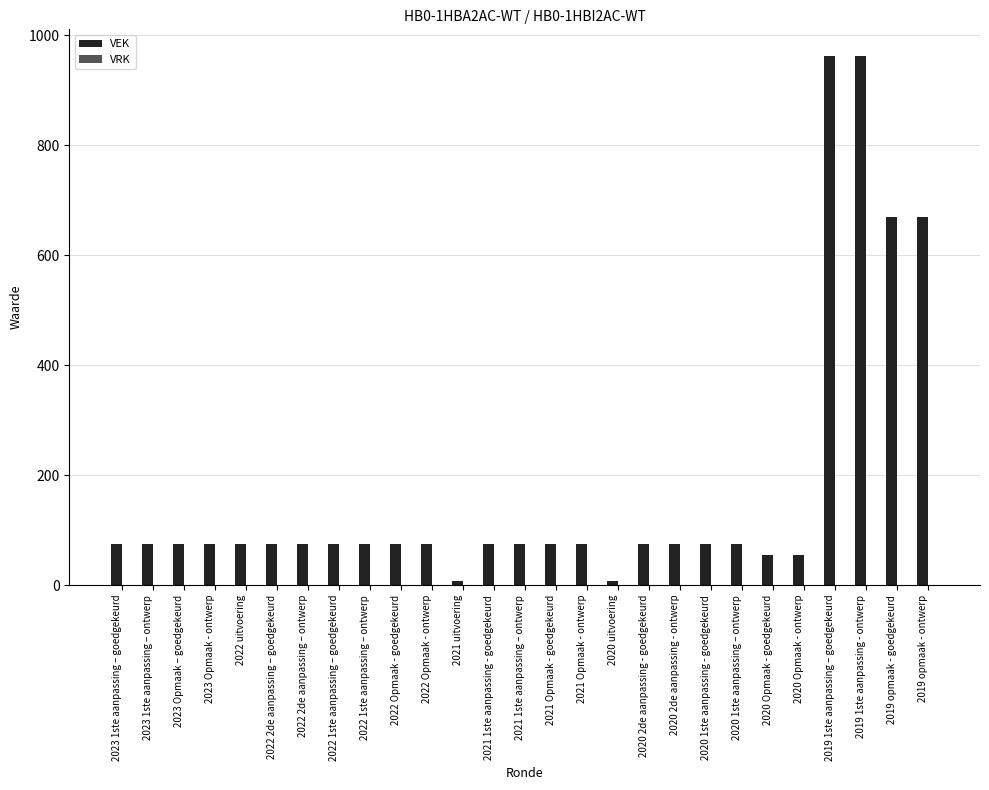

What is the maximum value shown in the chart?

963